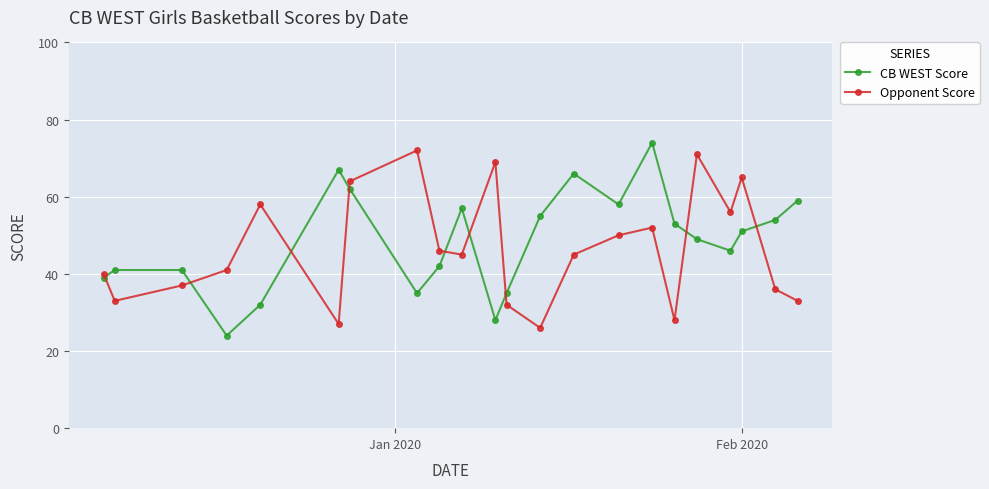

True or false: Opponent Score has more than 0 points higher than both neighbors.

True